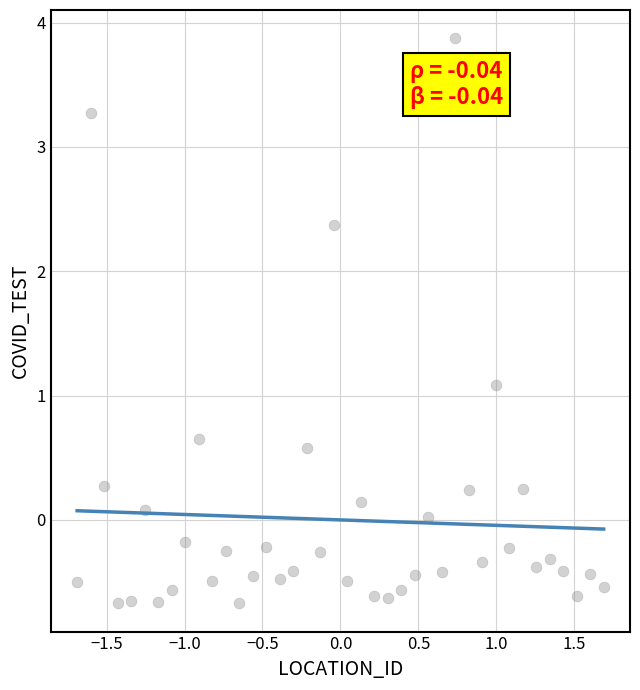

What Y value in the scatter plot is closest to 1?

1.1